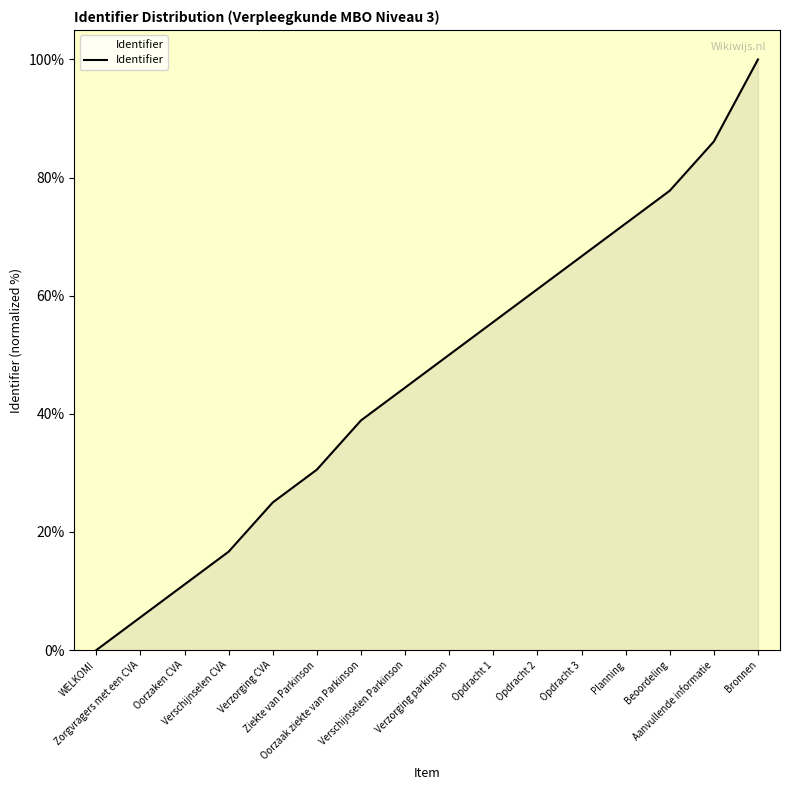

At which label is the value closest to 50?

Verzorging parkinson